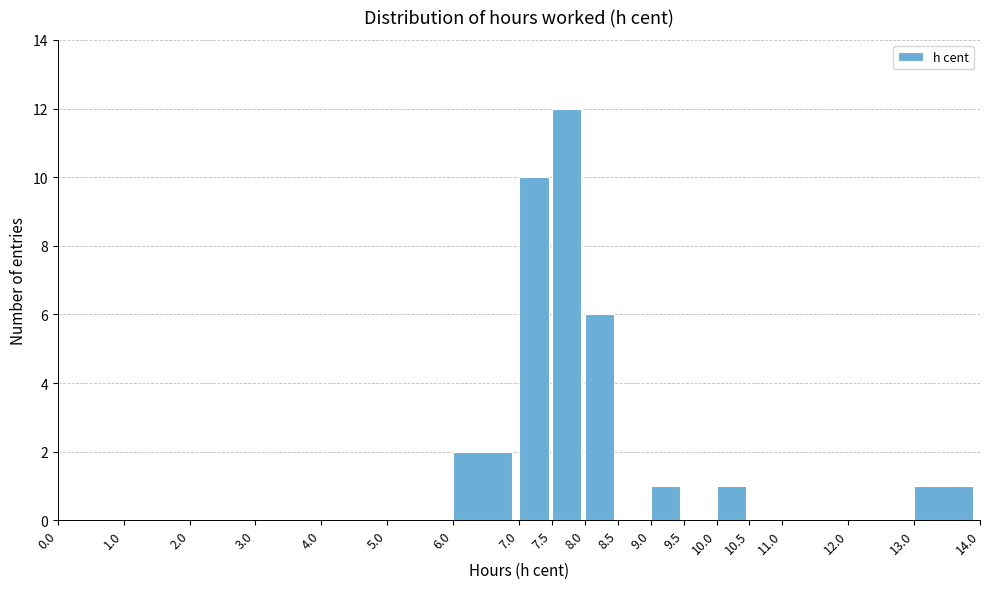

Reading left to right, list every bar in this chart as the range it spans on the x-axis followed by its height. The values are not printed on the chart, so give them approximately, as read against the axis.

0.0 to 1.0: 0
1.0 to 2.0: 0
2.0 to 3.0: 0
3.0 to 4.0: 0
4.0 to 5.0: 0
5.0 to 6.0: 0
6.0 to 7.0: 2
7.0 to 7.5: 10
7.5 to 8.0: 12
8.0 to 8.5: 6
8.5 to 9.0: 0
9.0 to 9.5: 1
9.5 to 10.0: 0
10.0 to 10.5: 1
10.5 to 11.0: 0
11.0 to 12.0: 0
12.0 to 13.0: 0
13.0 to 14.0: 1